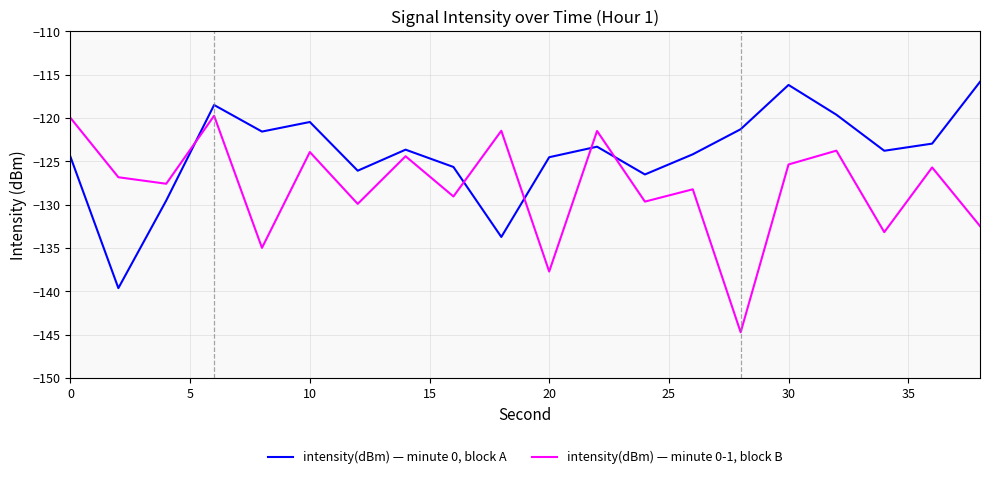

What is the maximum value shown in the chart?

-115.8